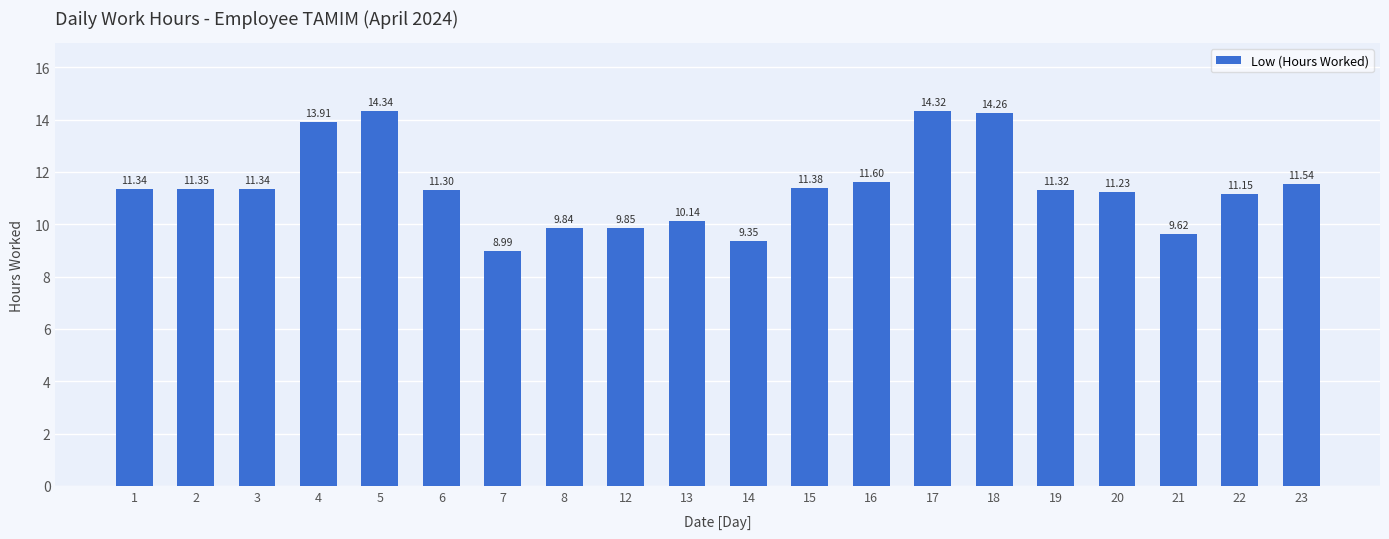

What is the value of the 18th bar from the left?

9.6